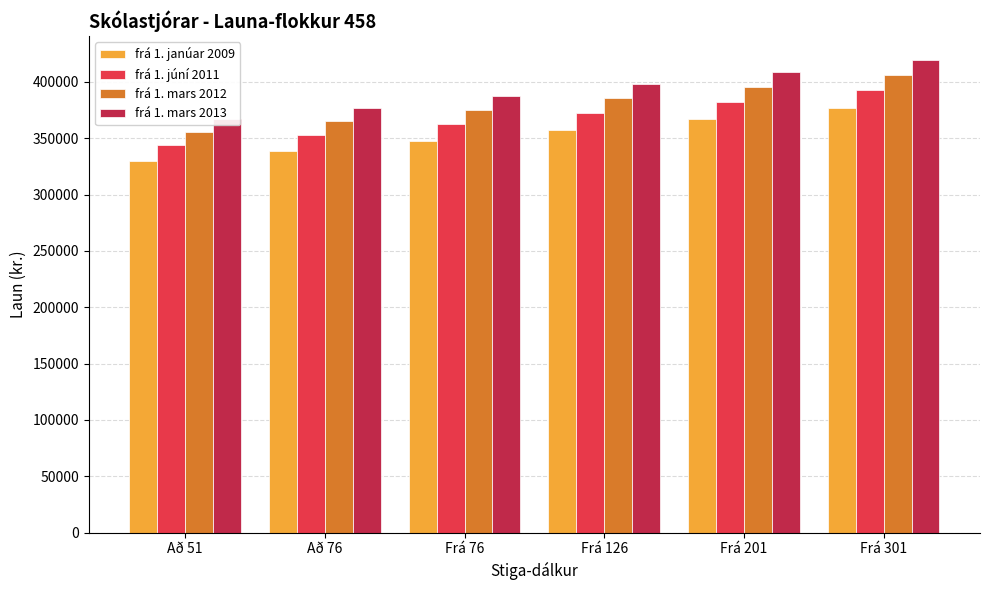

Which label corresponds to the largest value in the chart?

Frá 301